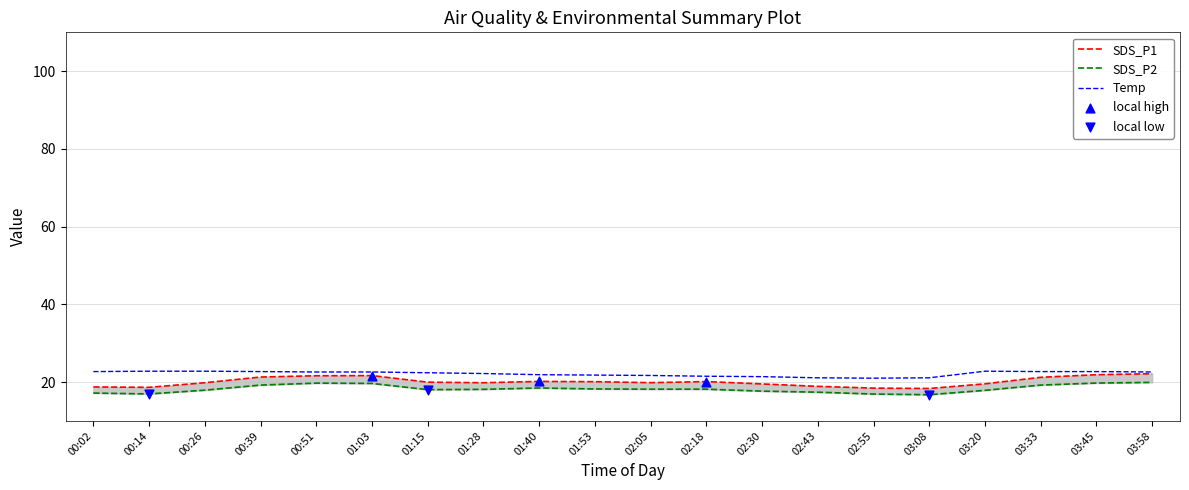

What are all the series names shown in the legend?

SDS_P1, SDS_P2, Temp